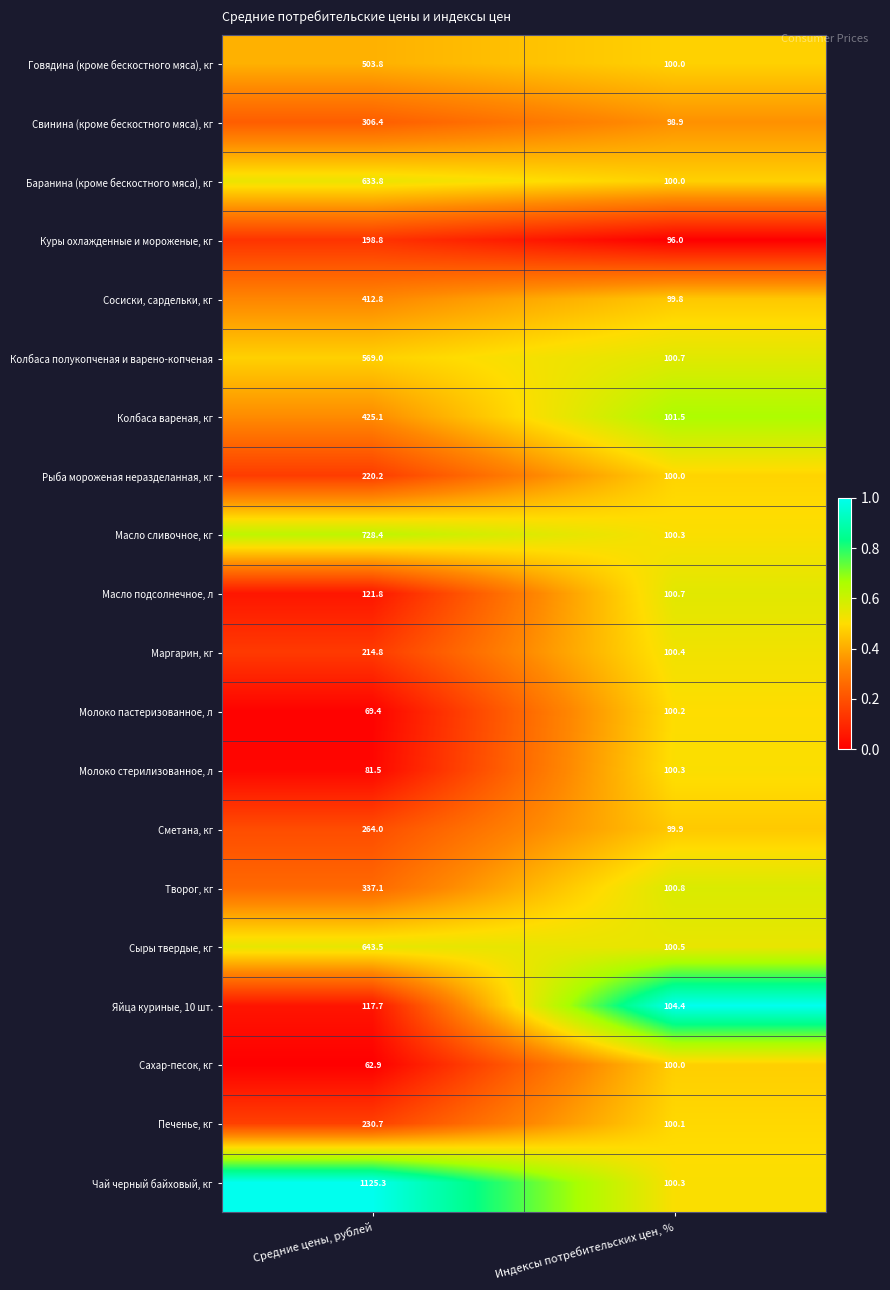

The Баранина (кроме бескостного мяса), кг series shows 633.8 at Средние цены, рублей. True or false?

True